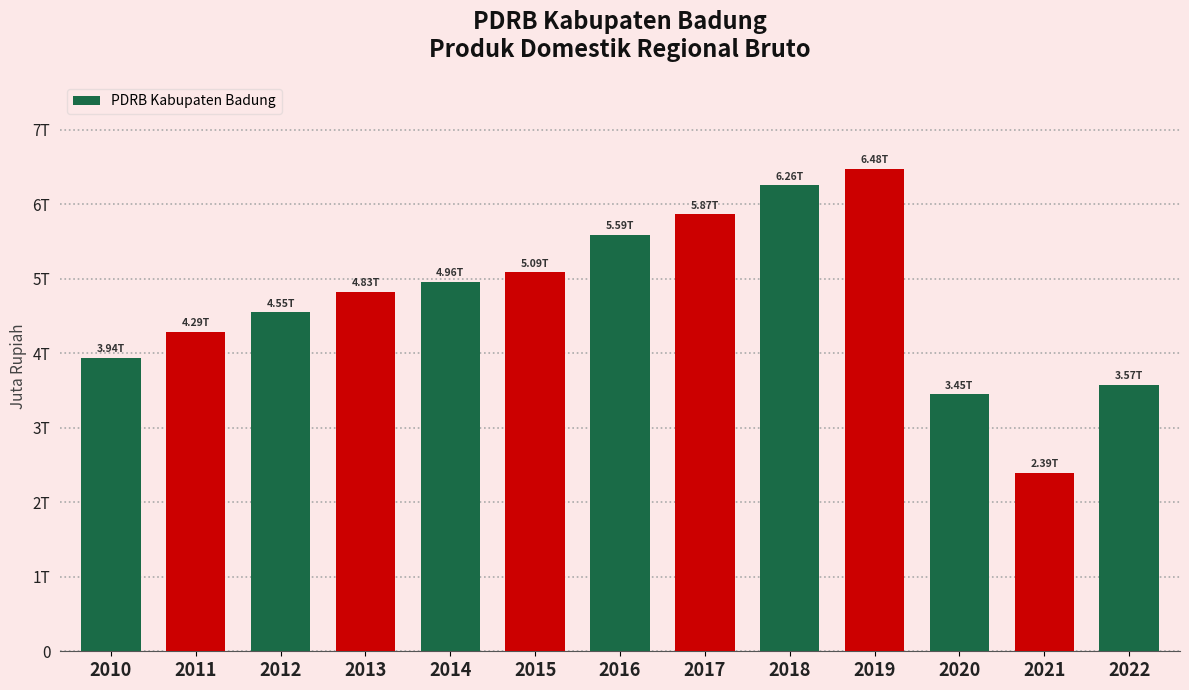

Does the chart contain any negative values?

No